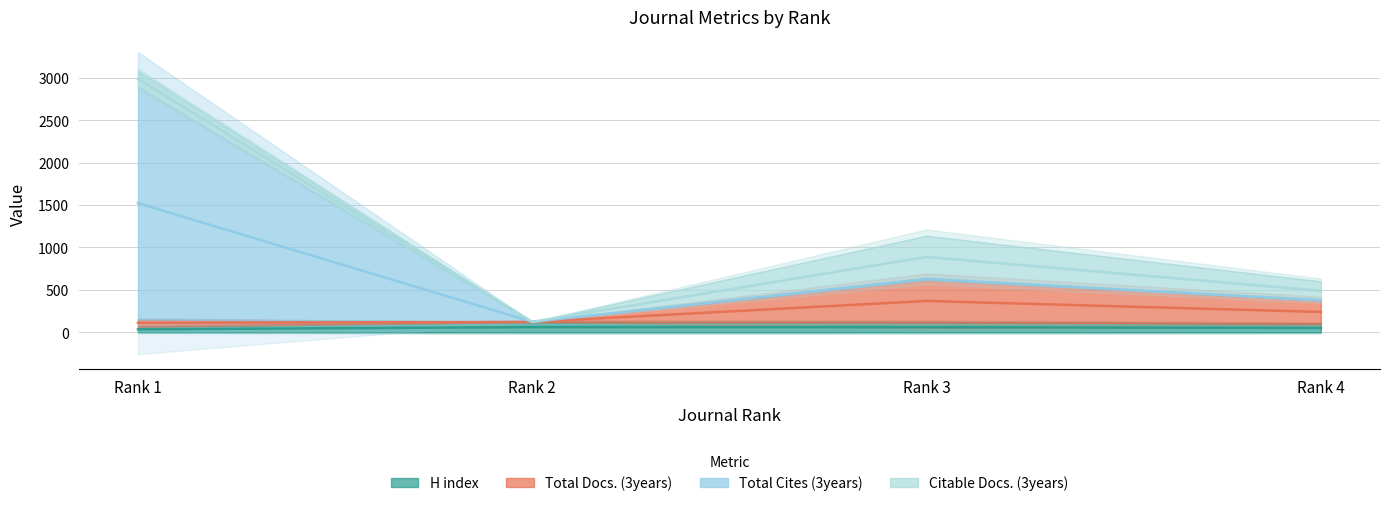

At how many categories does at least one series exceed 262?

1